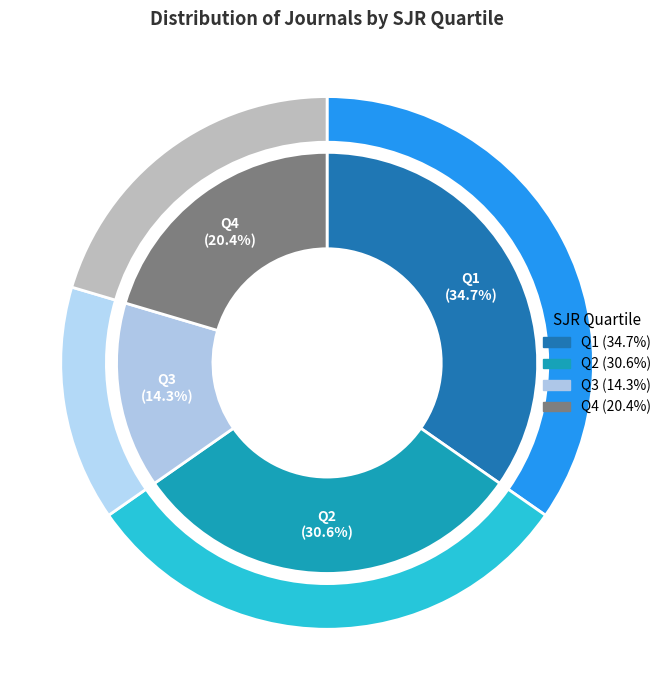

To the nearest percent, what percentage of the pie is Q4?

20%